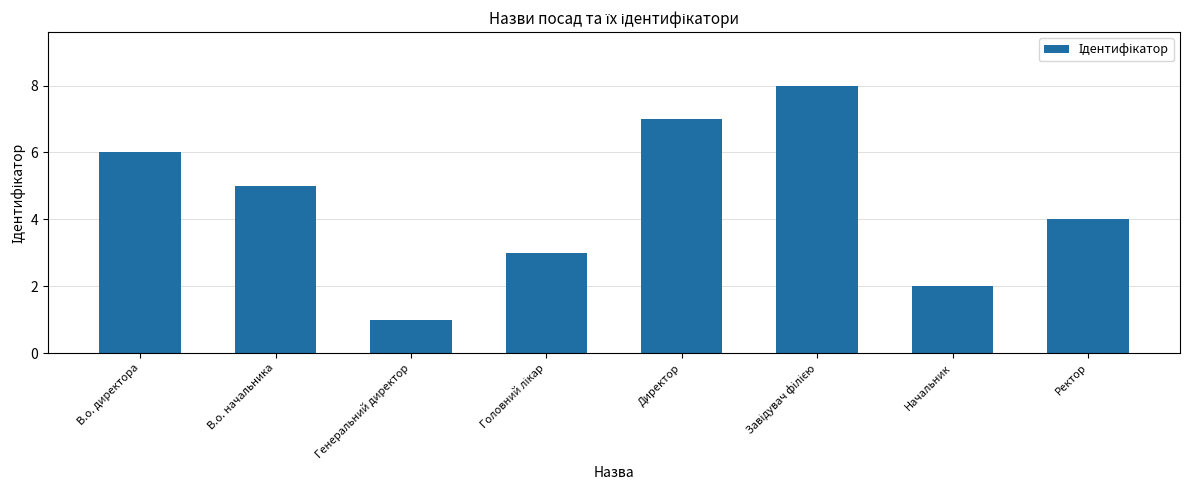

What is the sum of all values?

36